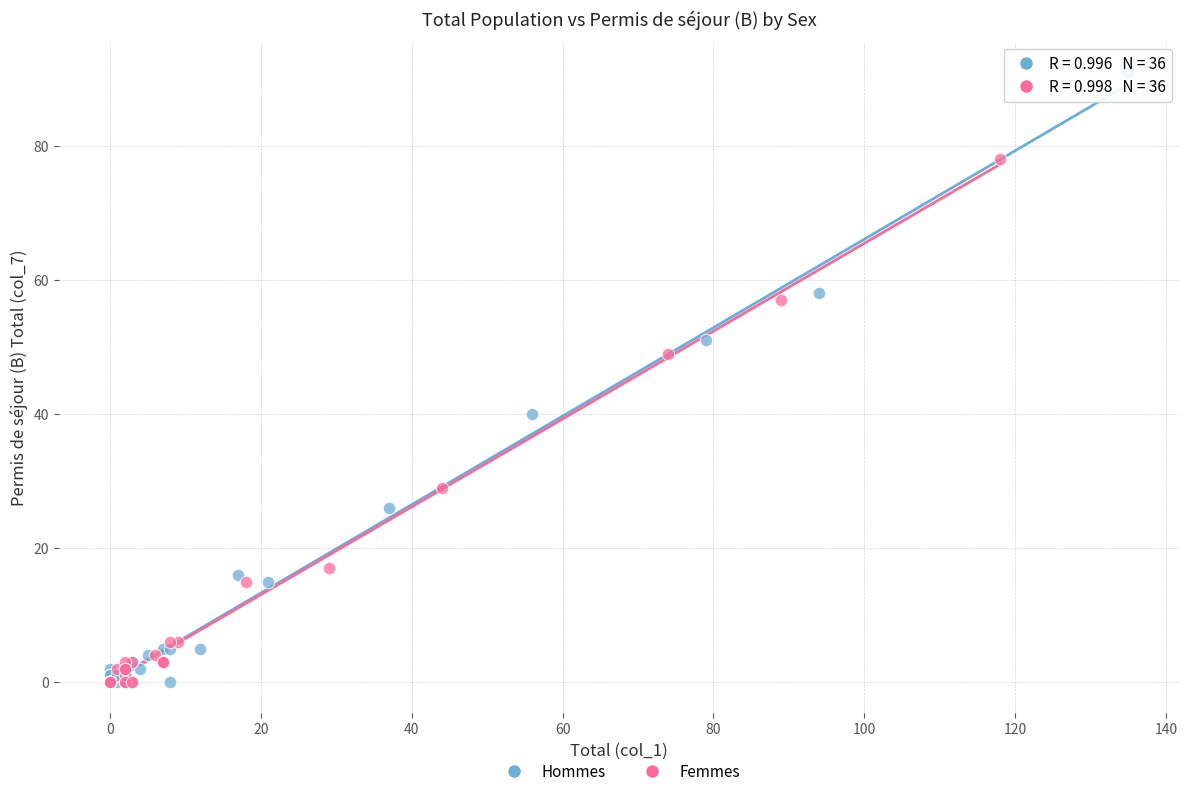

Which series contains the highest Y value?

Hommes